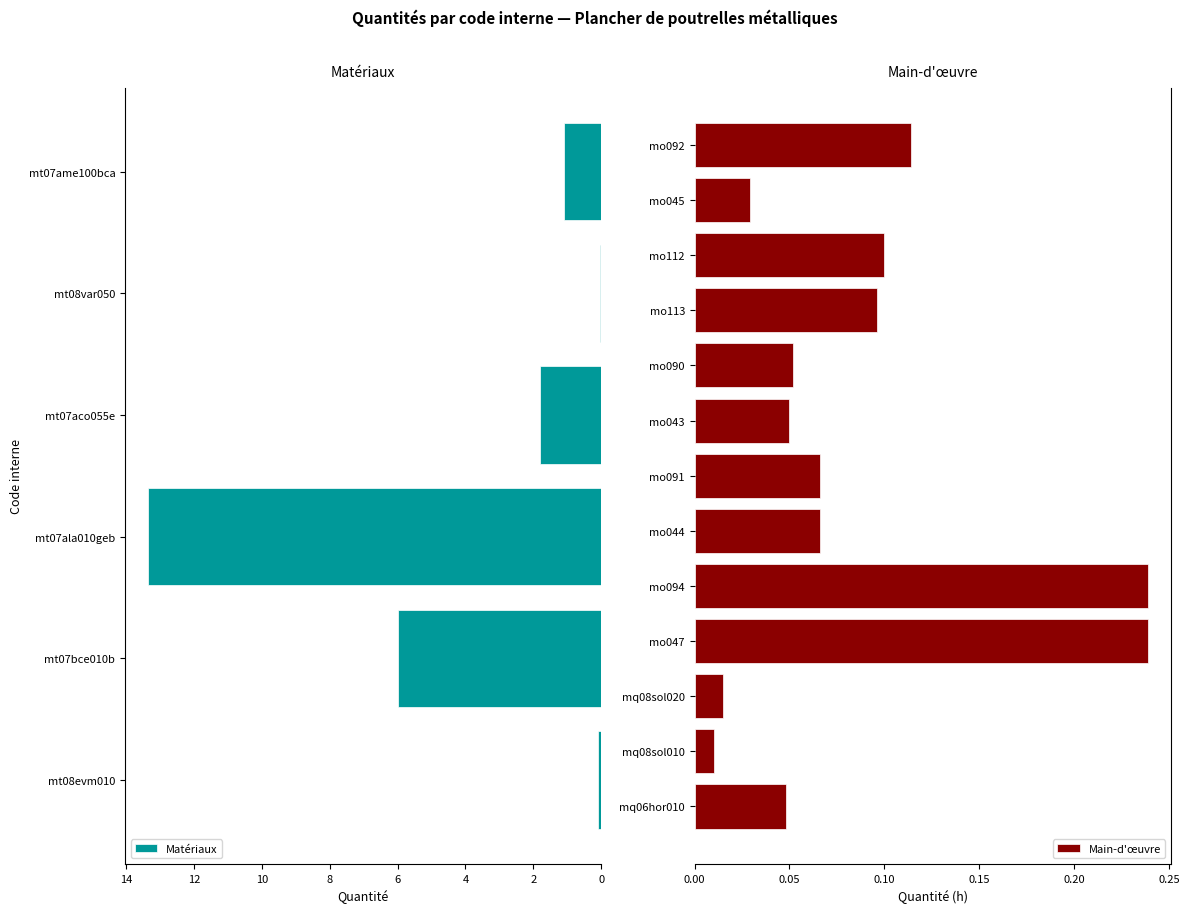

At which category does the chart reach its peak across all series?

mt07ala010geb